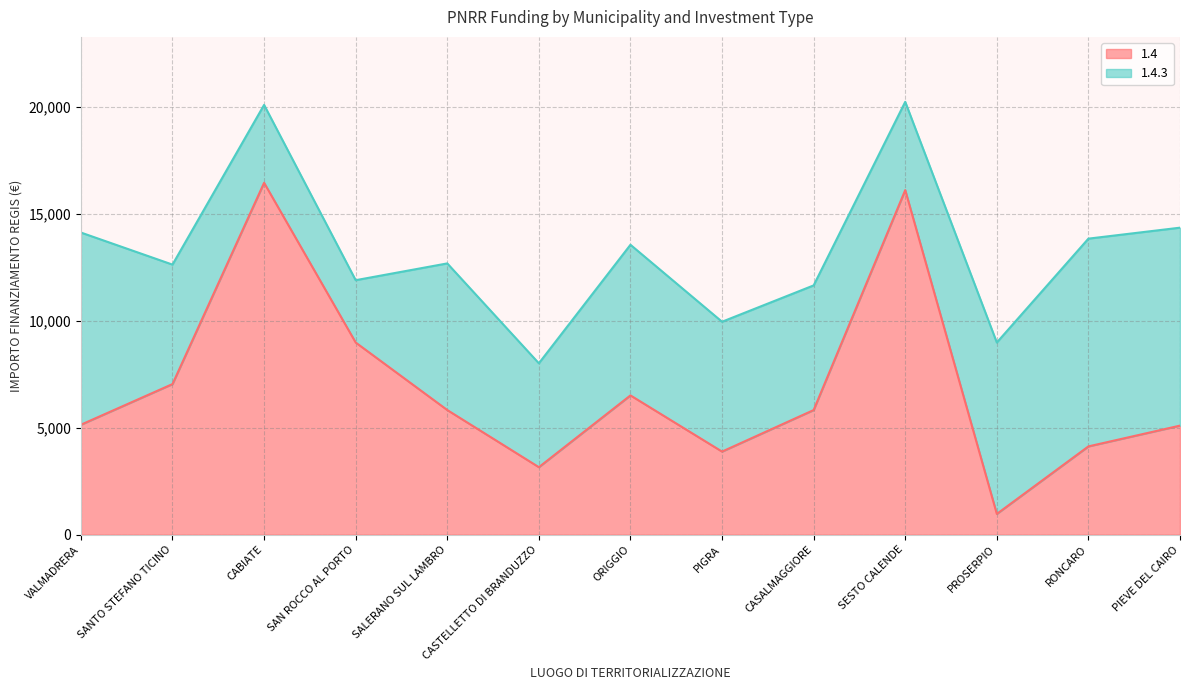

What is the smallest value displayed?

972